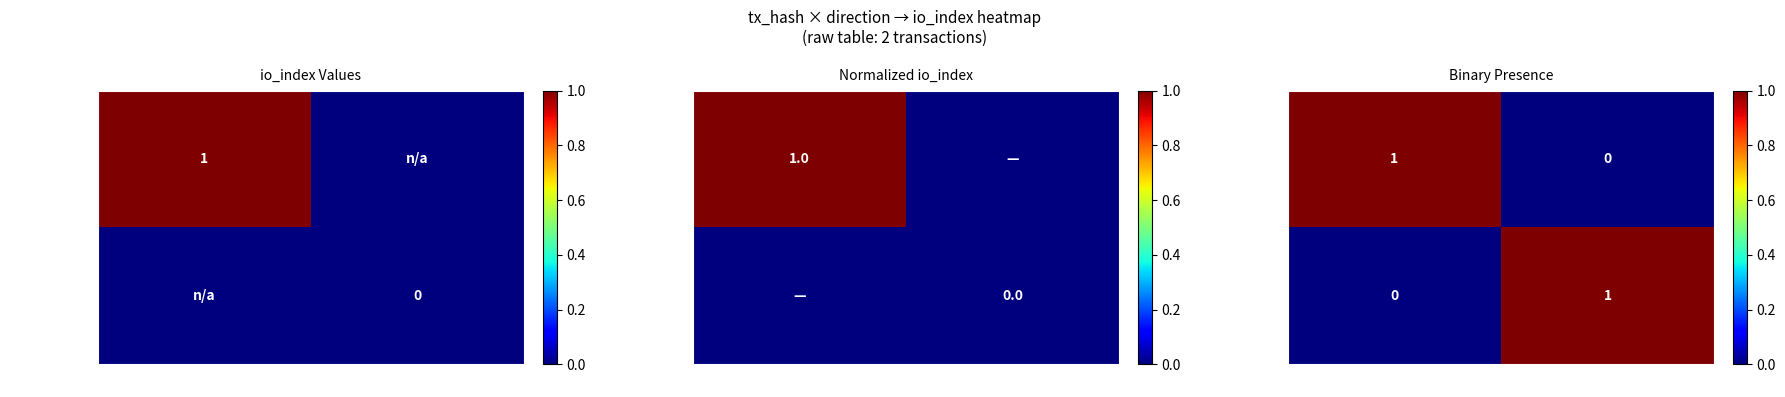

Count the 358d3841...432 values in the range 0 to 1.

2